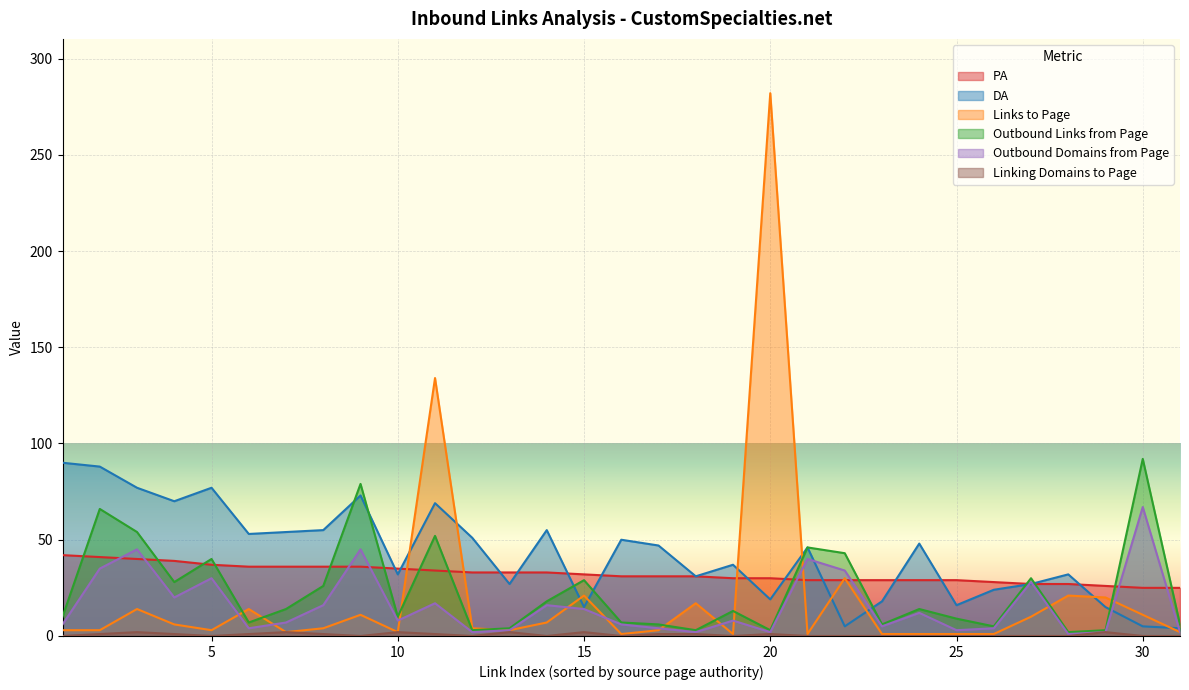

How many lines are shown in the chart?

6